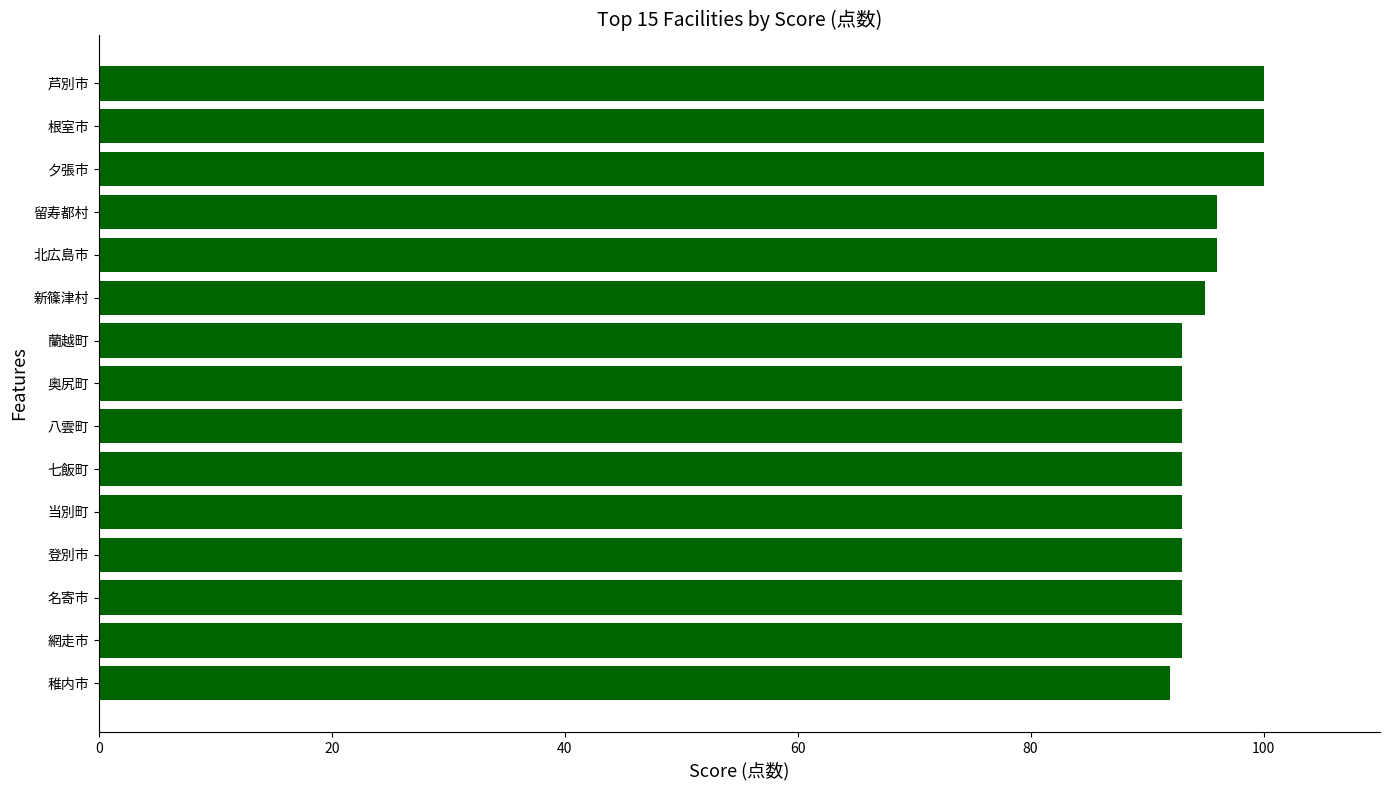

What is the difference between the second highest and second lowest values?

7